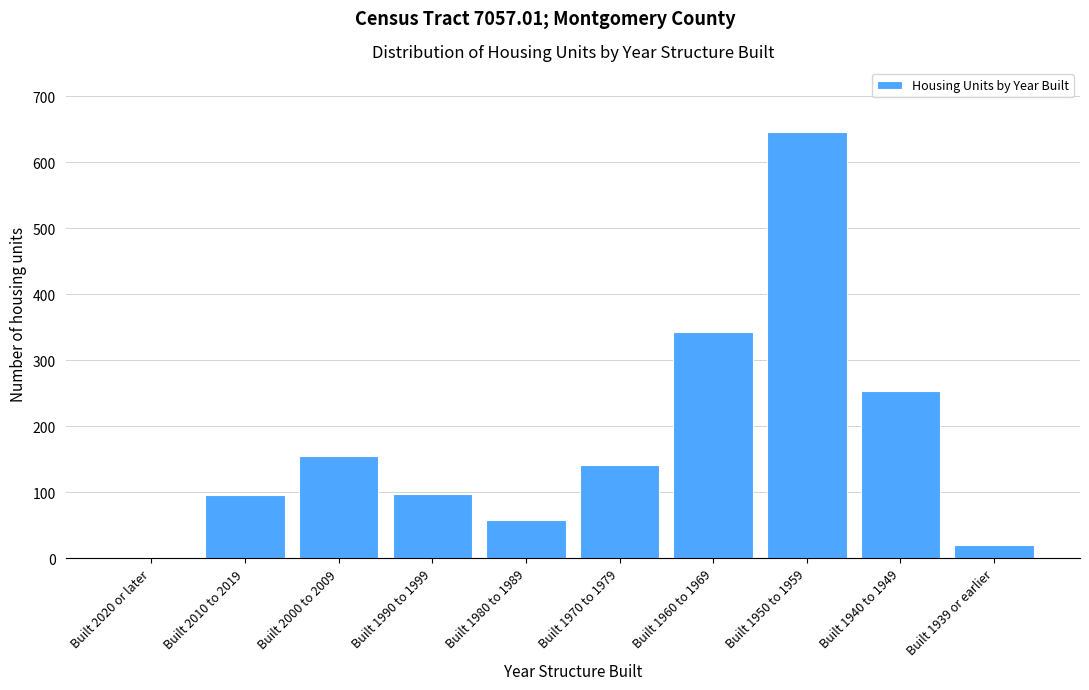

The chart shows a value of 220 at Built 1960 to 1969. True or false?

False